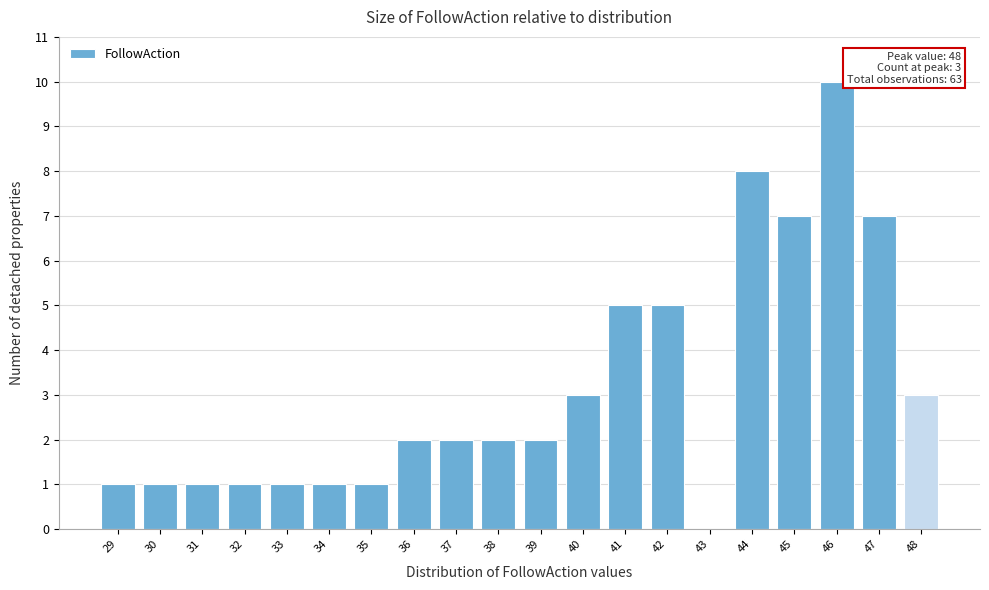

Which range on the x-axis has the tallest bar?

45.5 to 46.5